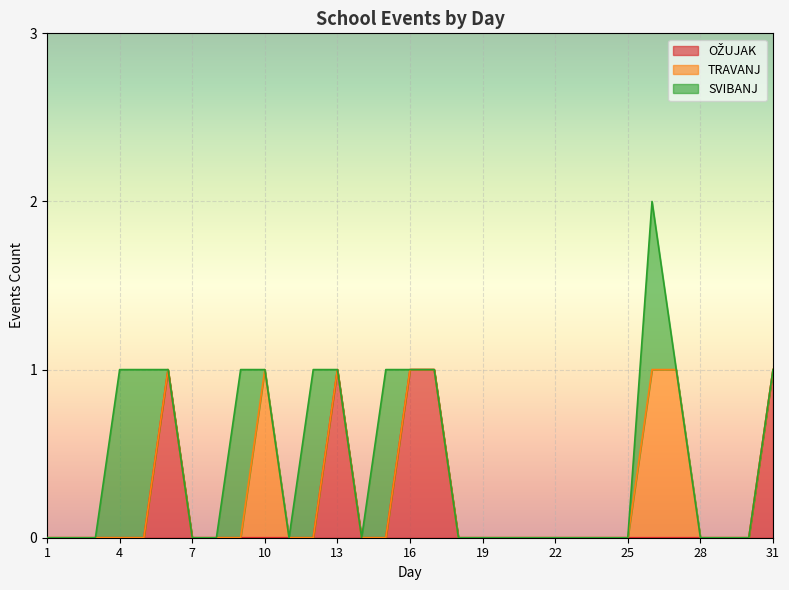

Is it true that SVIBANJ equals 1 at 3?

False